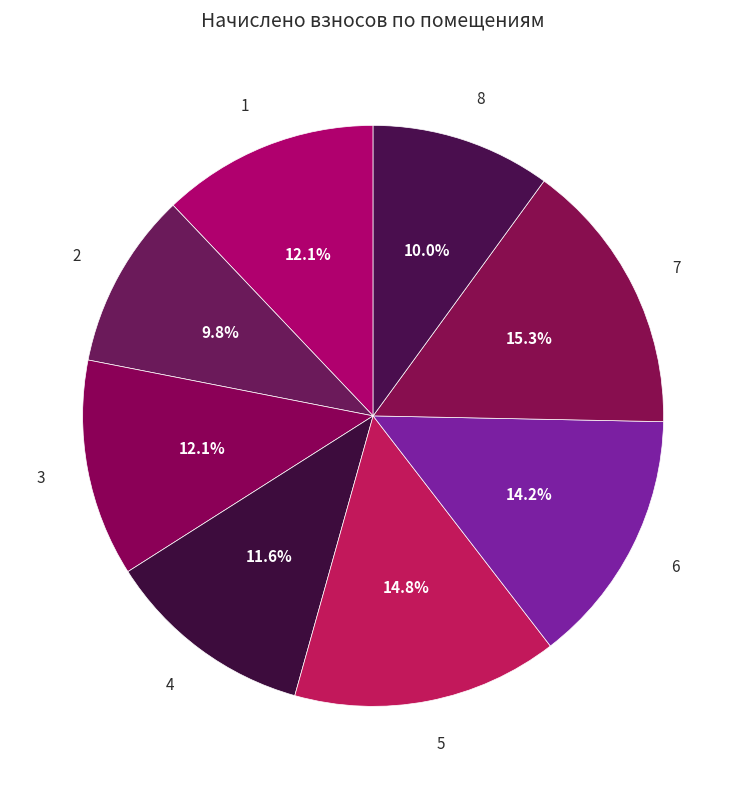

The 4 slice represents 12% of the pie. True or false?

True